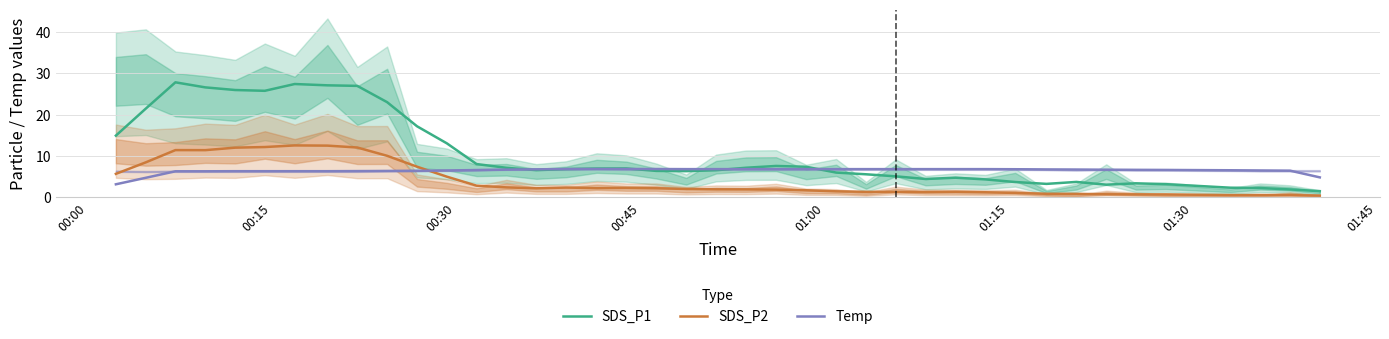

What is the highest value of the SDS_P2 series?

12.5